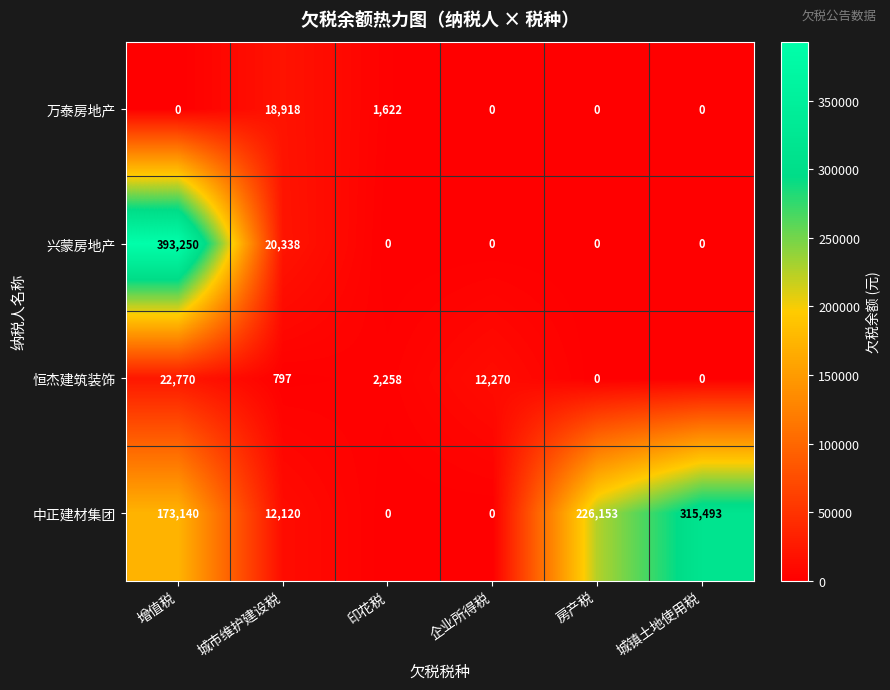

The value of 兴蒙房地产 at 房产税 is 0. True or false?

True